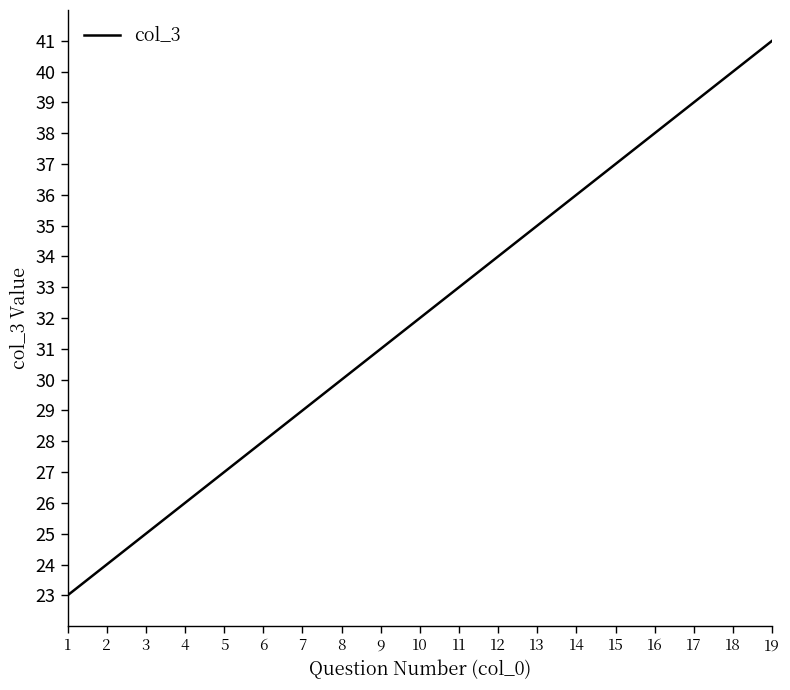

The chart shows a value of 38 at 7. True or false?

False